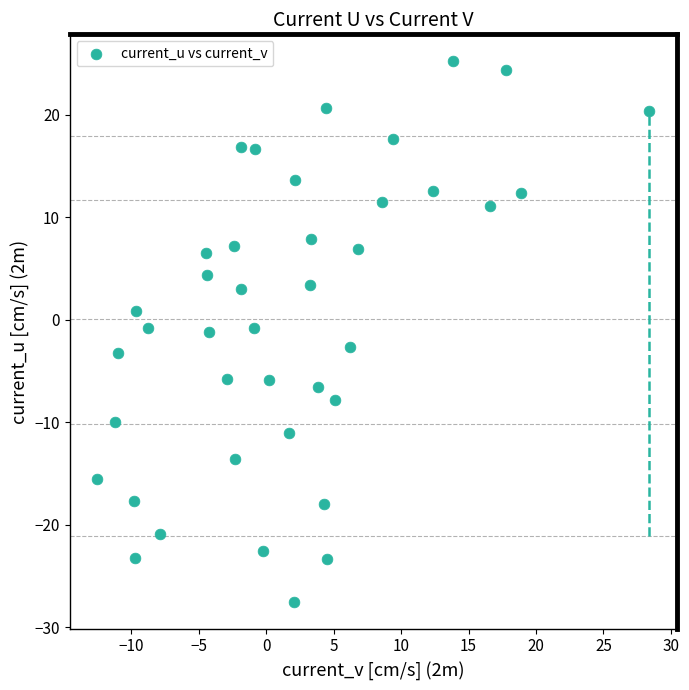

What is the range of Y values (max minus min)?

52.7